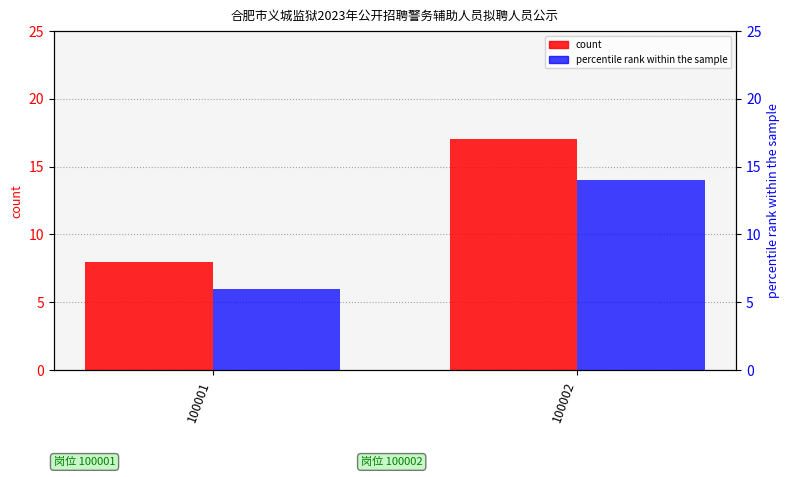

Reading right to left, what are all the values shown in this chart?

count: 100002=17	100001=8
percentile rank within the sample: 100002=14	100001=6